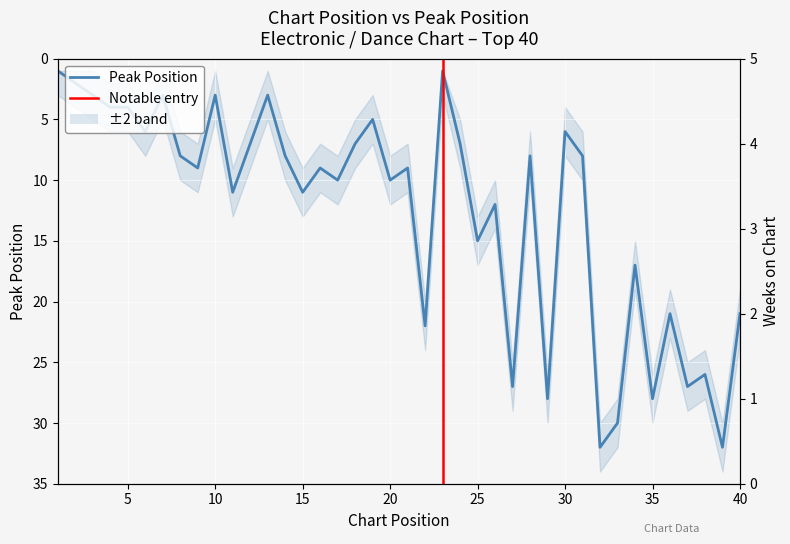

The chart shows a value of 28 at 29. True or false?

True